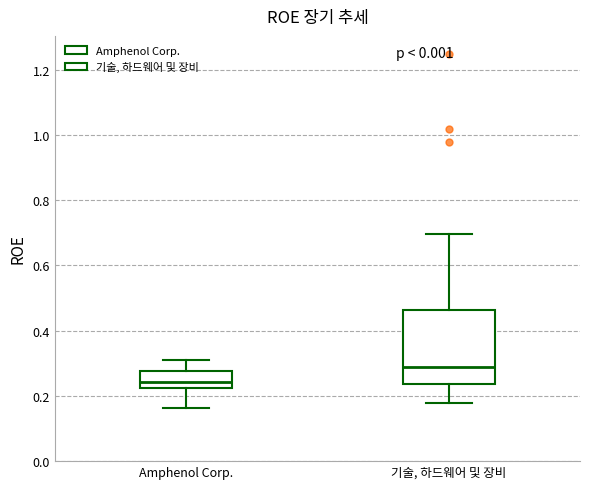

Reading left to right, transcribe this box plot: for each box, give where its median line is, the range the box spans, and where its two whiskers end, as read against the y-axis. The values are not printed on the chart, so give them approximately, as read against the axis.

Amphenol Corp.: median 0.24, box 0.22 to 0.28, whiskers 0.16 to 0.32
기술, 하드웨어 및 장비: median 0.28, box 0.24 to 0.46, whiskers 0.18 to 0.70